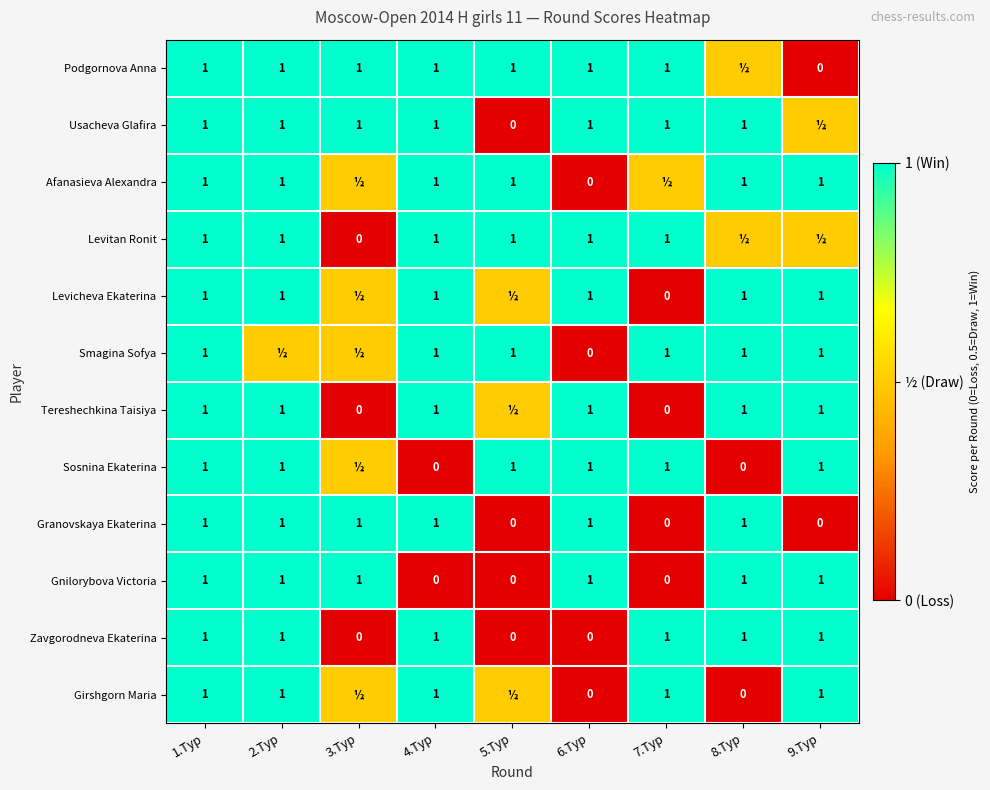

What is the difference between the Zavgorodneva Ekaterina values at 2.Тур and 6.Тур?

1.0